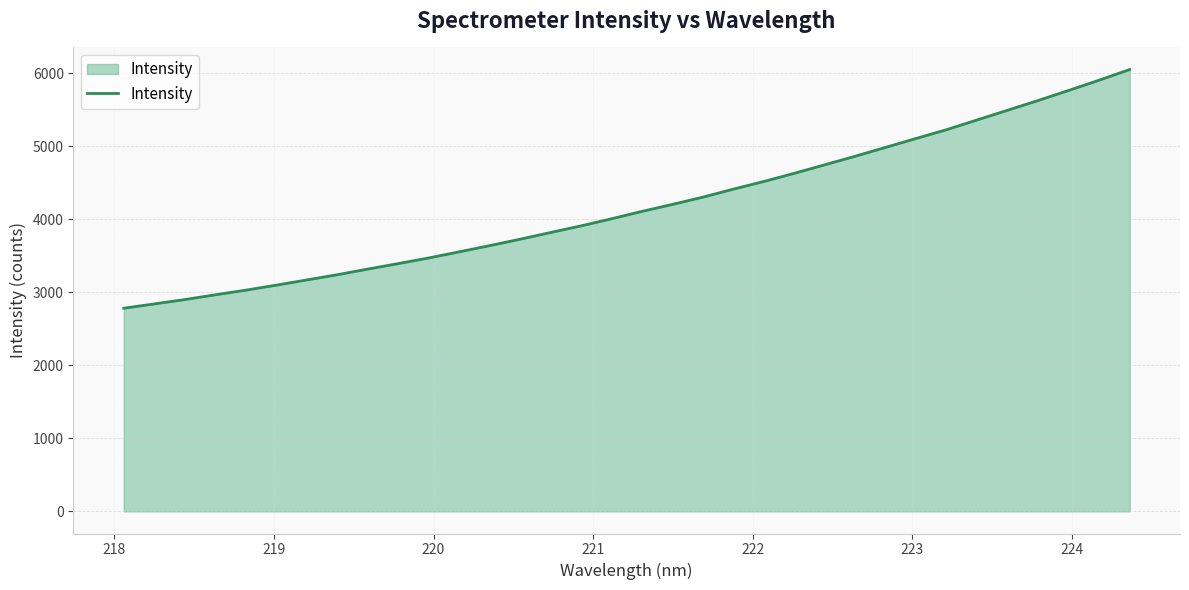

What is the maximum value shown in the chart?

6053.5